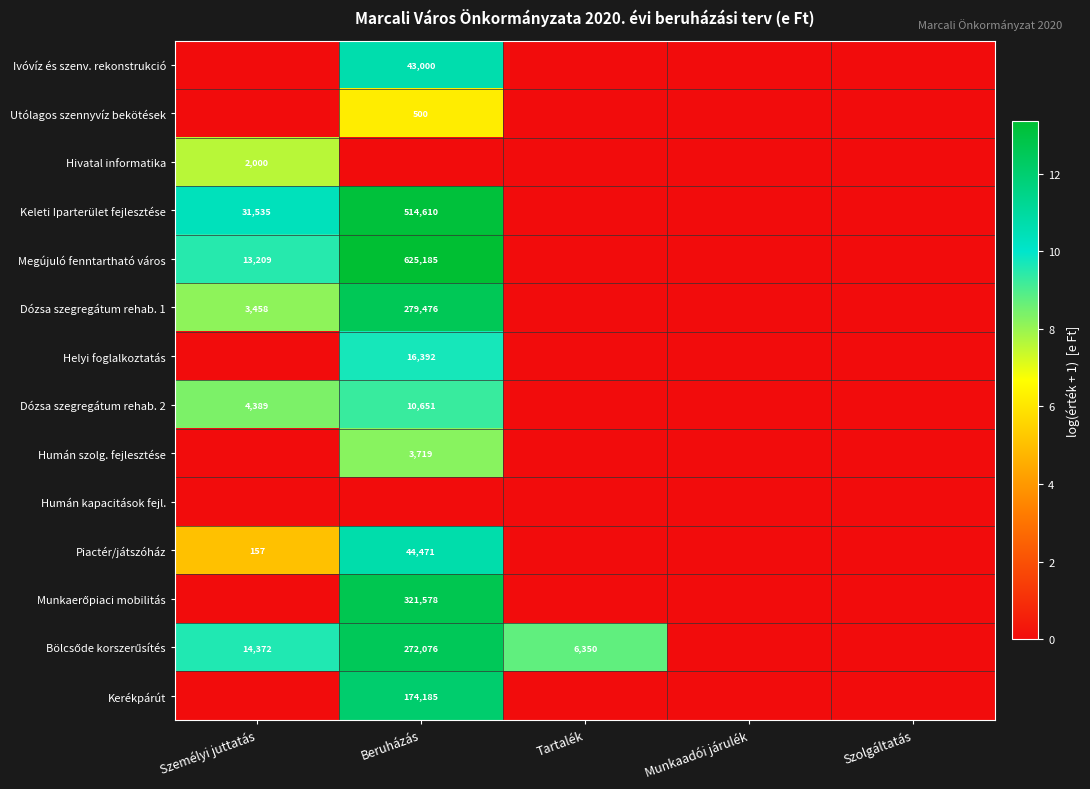

Is it true that Dózsa szegregátum rehab. 1 equals 279476 at Beruházás?

True